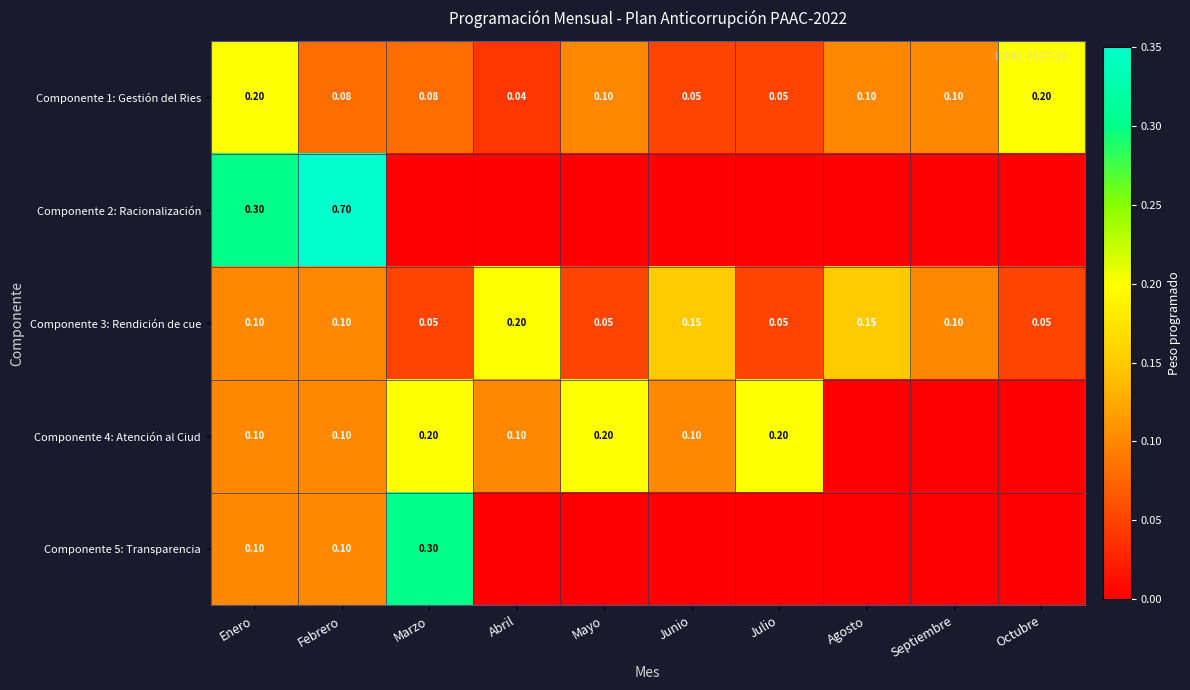

Is the value of Componente 3: Rendición de cue at Enero greater than the value of Componente 4: Atención al Ciud at Marzo?

No